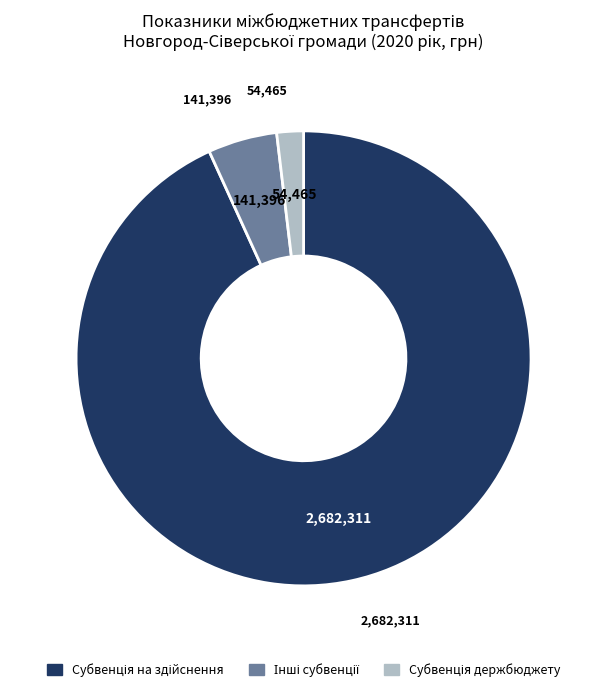

Which slice is the largest?

Субвенція з місцевого бюджету на здійснення